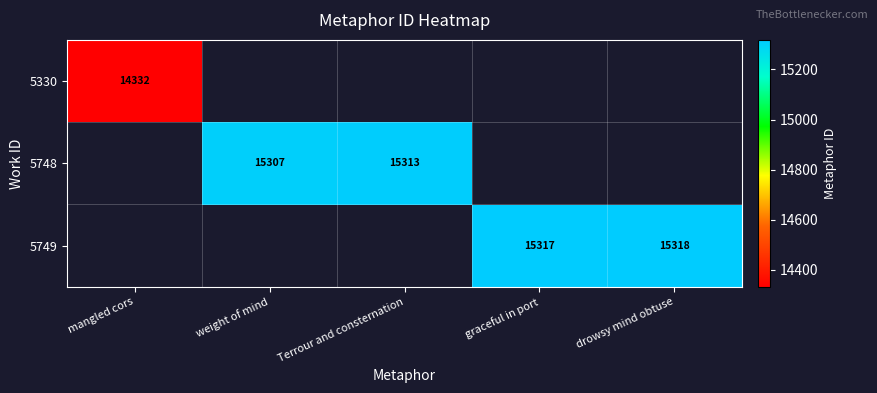

What is the sum of the 5749 values at drowsy mind obtuse and graceful in port?

30635